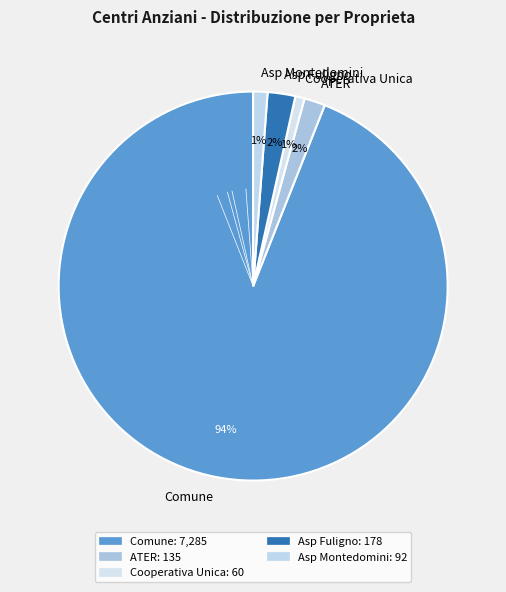

To the nearest percent, what is the average slice percentage?

20%